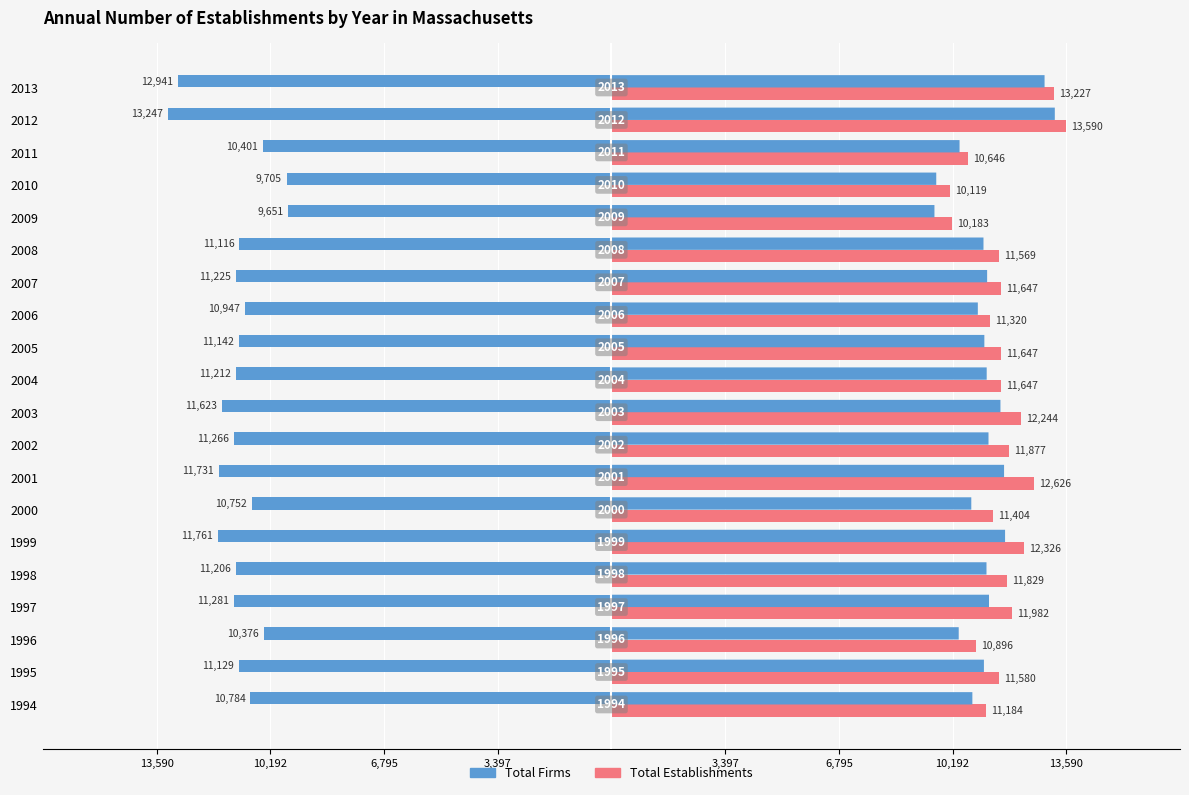

Reading left to right, what are all the values shown in this chart?

Total Firms: -10784	-11129	-10376	-11281	-11206	-11761	-10752	-11731	-11266	-11623	-11212	-11142	-10947	-11225	-11116	-9651	-9705	-10401	-13247	-12941
Total Establishments: 11184	11580	10896	11982	11829	12326	11404	12626	11877	12244	11647	11647	11320	11647	11569	10183	10119	10646	13590	13227